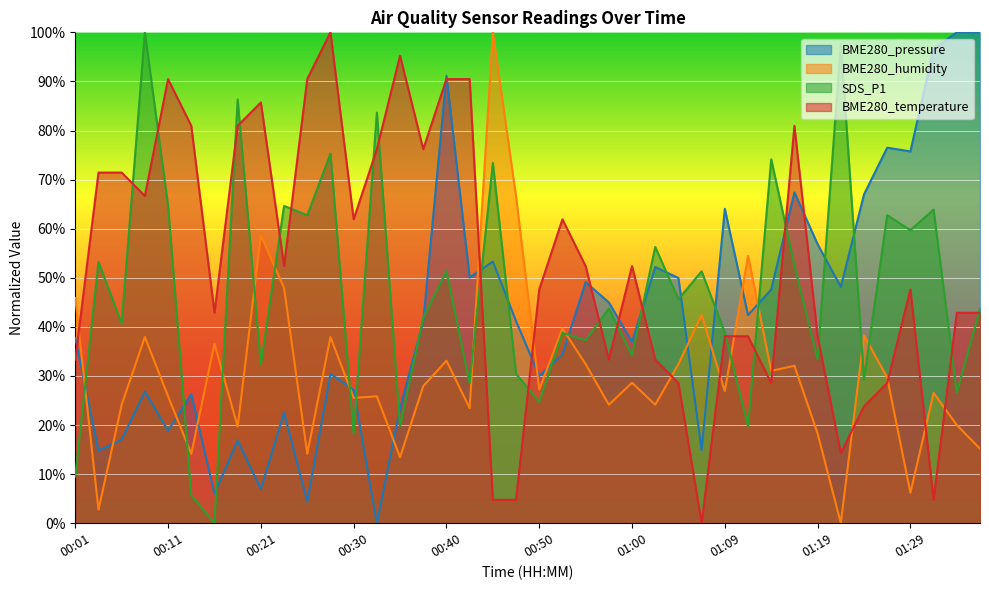

What is the label of the 31st point from the left?

01:14